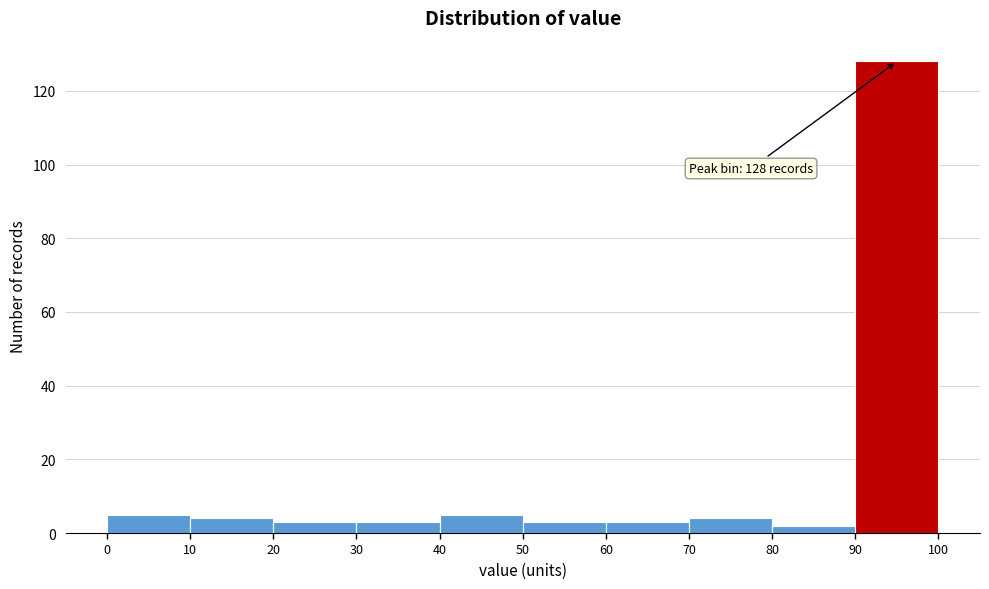

Over which range of the x-axis is the bar tallest?

90 to 100